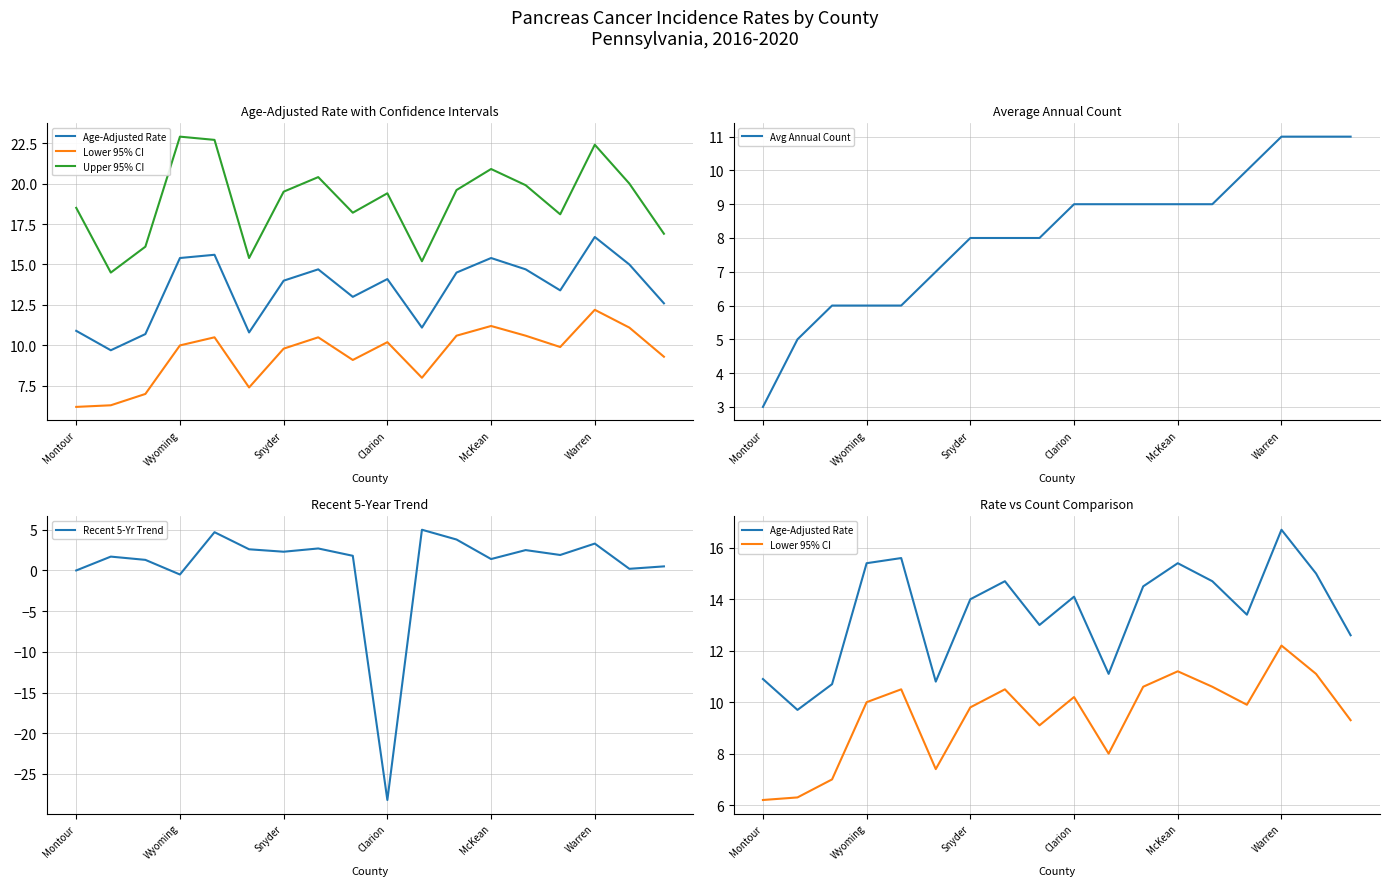

Which series has the largest total across all categories?

Upper 95% CI